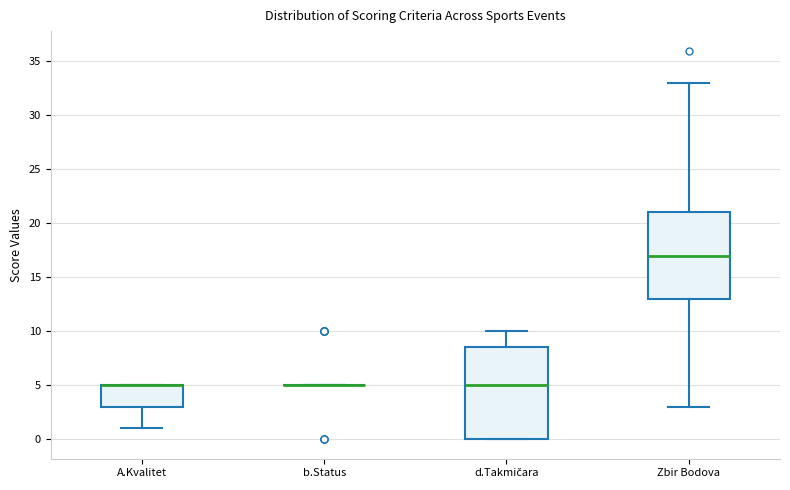

Which box is the tallest, from its lower edge to its upper edge?

d.Takmičara